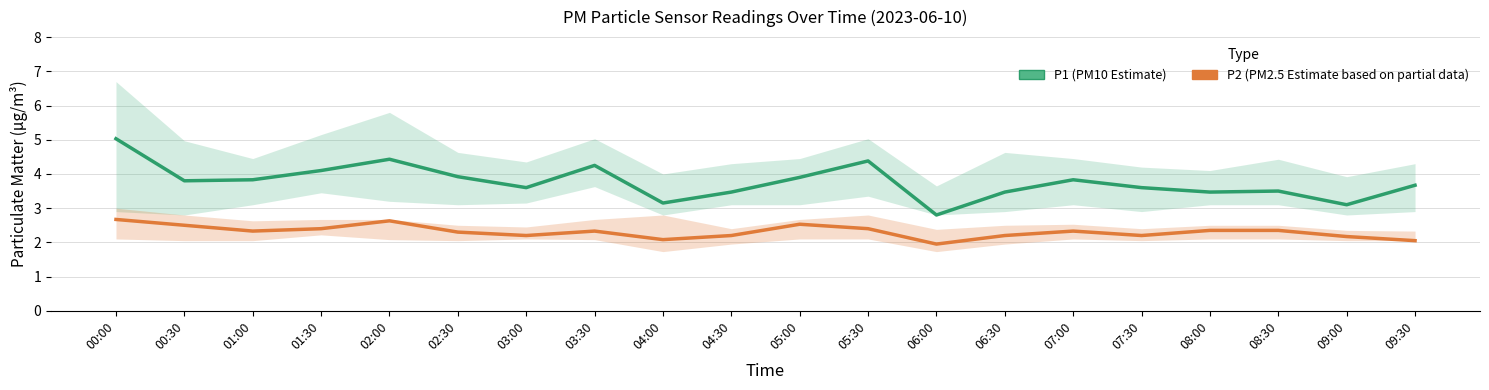

How many data points in P2 (PM2.5 Estimate) are above 2?

19